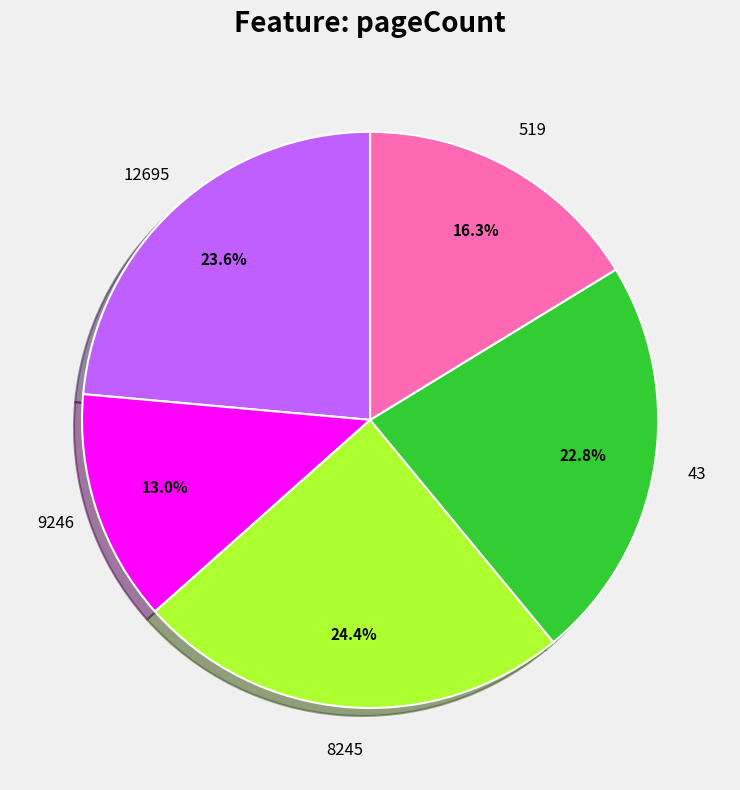

What percentage is NOT represented by 8245?

75.6%